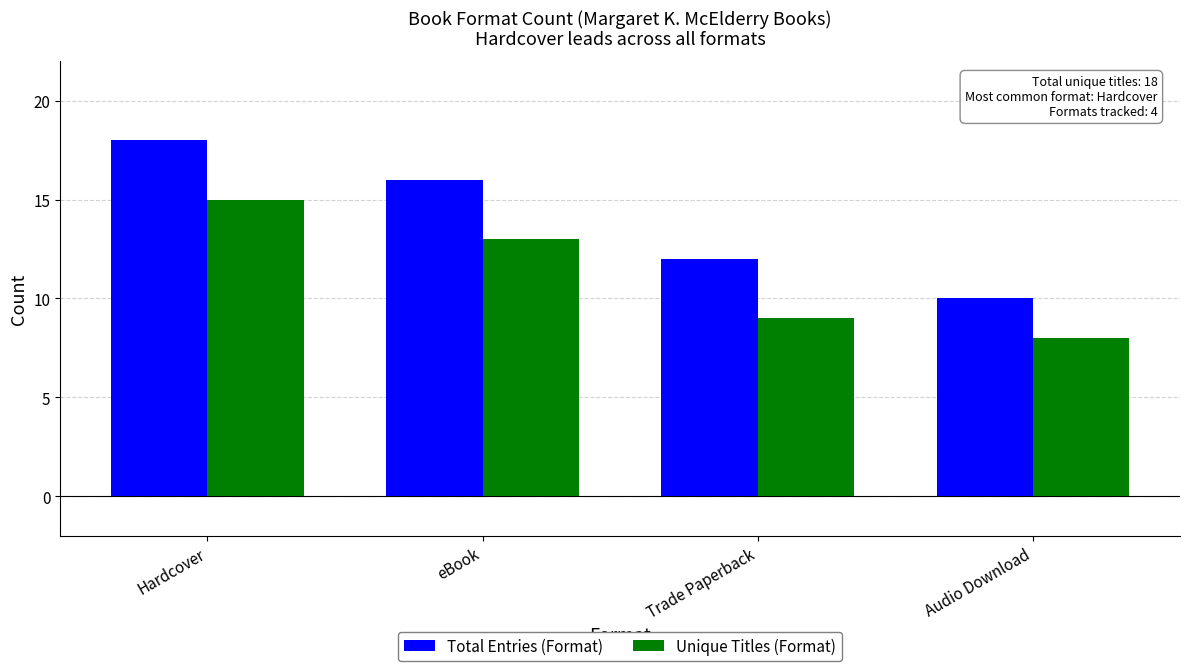

What is the label of the 1st bar from the left?

Hardcover